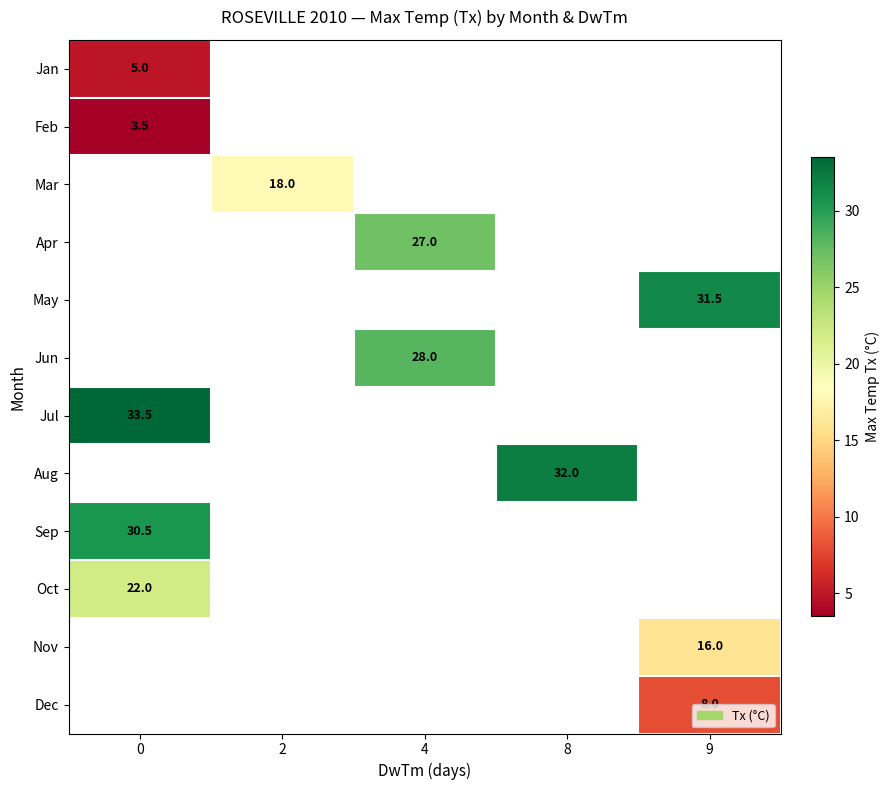

The value of Sep at 0 is 30.5. True or false?

True